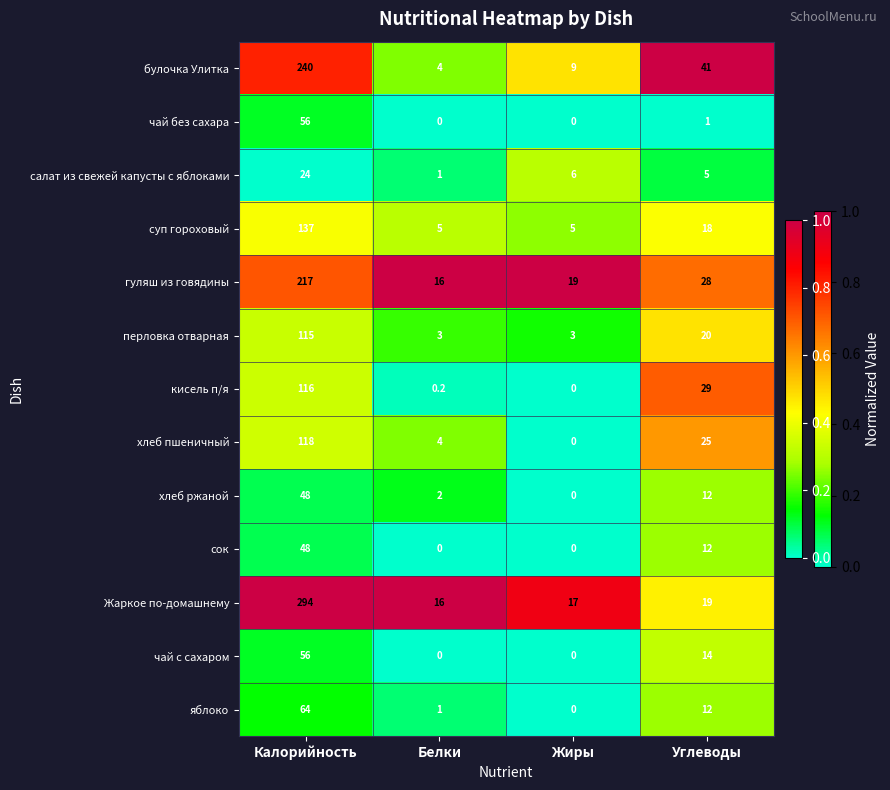

Is it true that гуляш из говядины equals 16.0 at Белки?

True